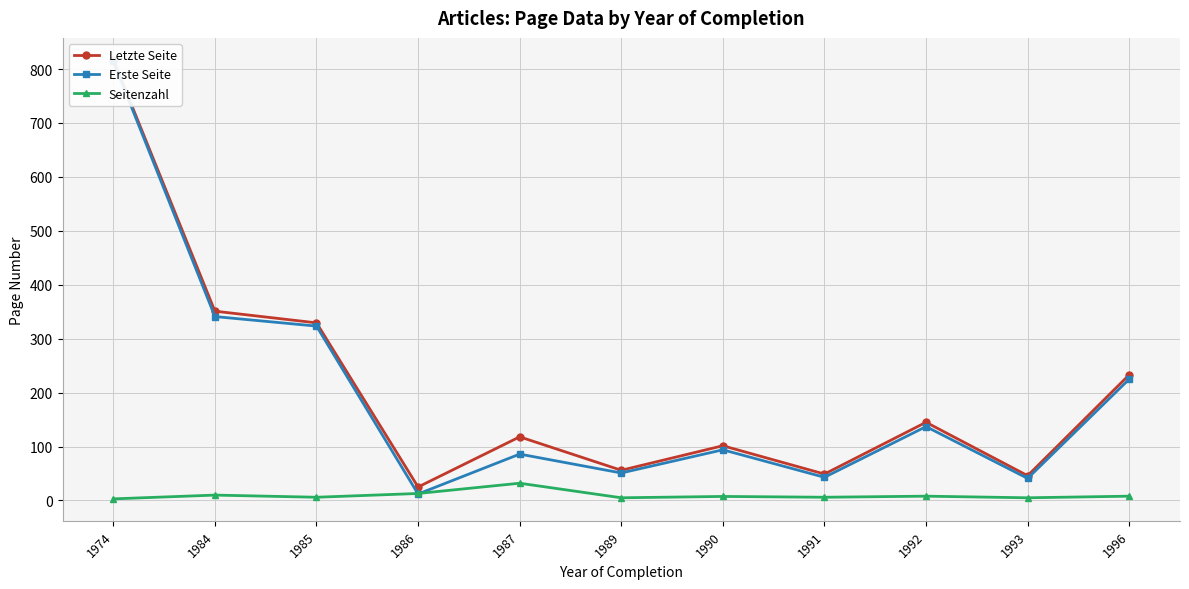

What is the lowest value of the Seitenzahl series?

3.0